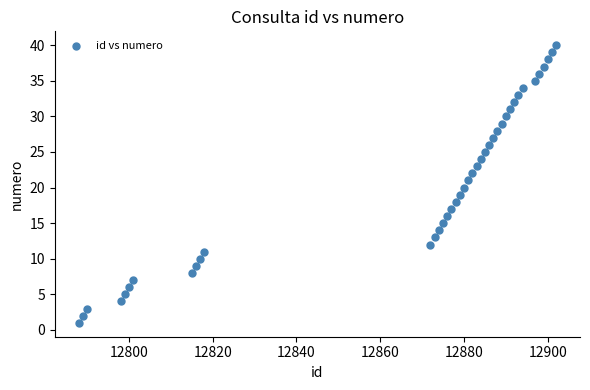

What is the range of X values (max minus min)?

114